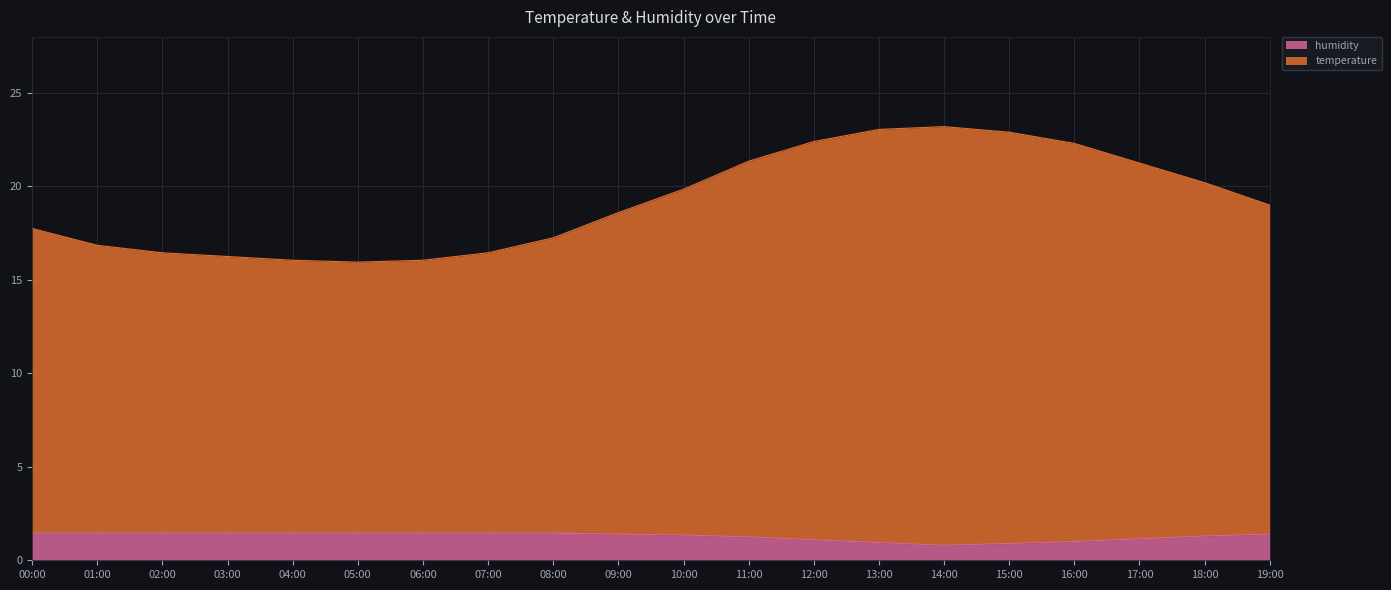

What is the spread (max minus min) of values at 01:00?

15.4